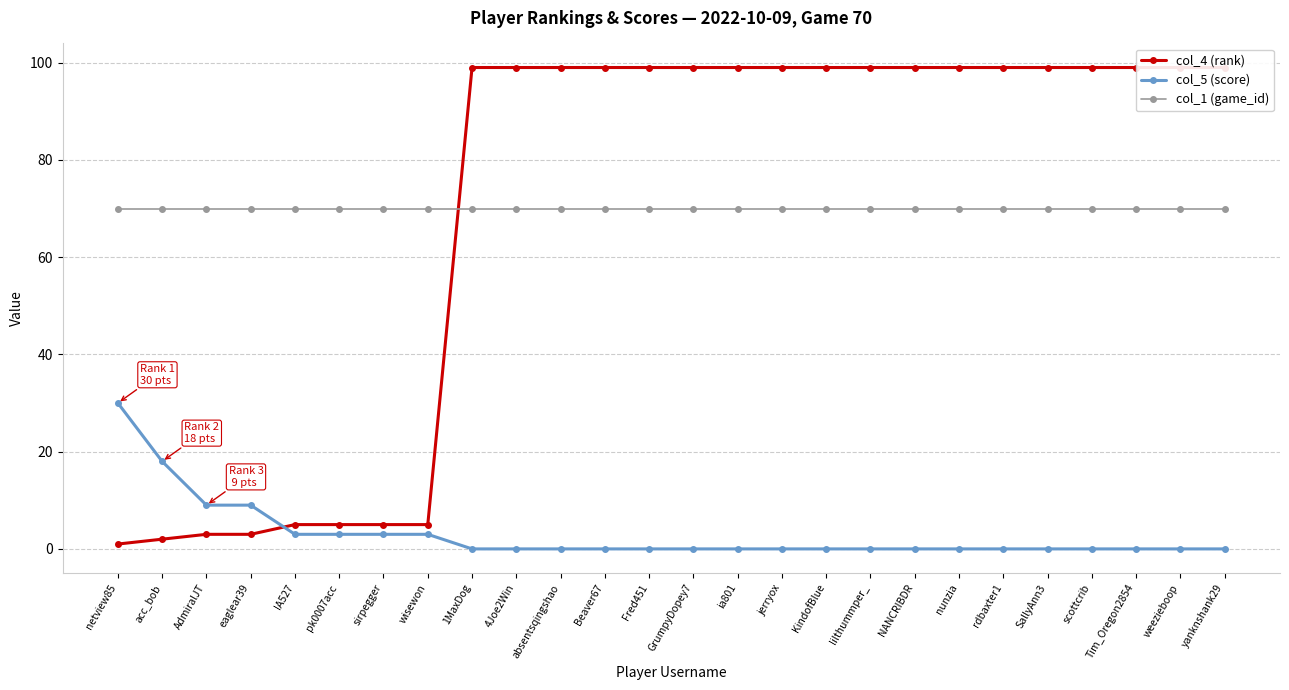

Rank the categories by col_1 (game_id) value from lowest to highest.

netview85, acc_bob, AdmiralJT, eaglear39, IA527, pk0007acc, sirpegger, wisewon, 1MaxDog, 4Joe2Win, absentsqingshao, Beaver67, Fred451, GrumpyDopey7, ia801, jerryox, KindofBlue, lilthummper_, NANCRIBDR, nunzia, rdbaxter1, SallyAnn3, scottcrib, Tim_Oregon2854, weezieboop, yanknshank29